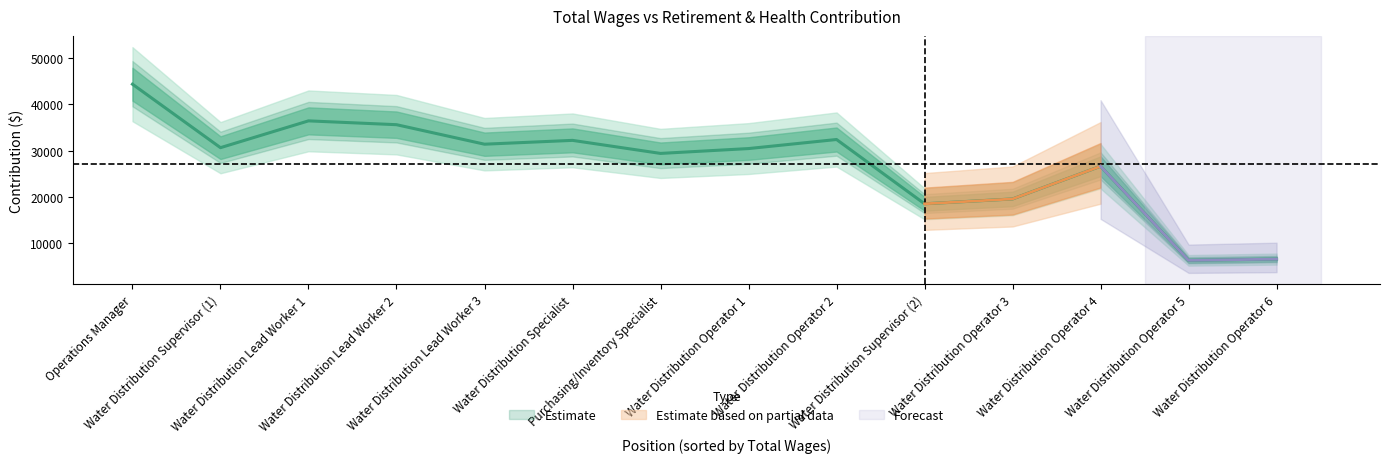

Reading left to right, extract all data points from this chart.

44279	30613	36384	35561	31361	32185	29376	30421	32371	18530	19572	26616	6354	6621